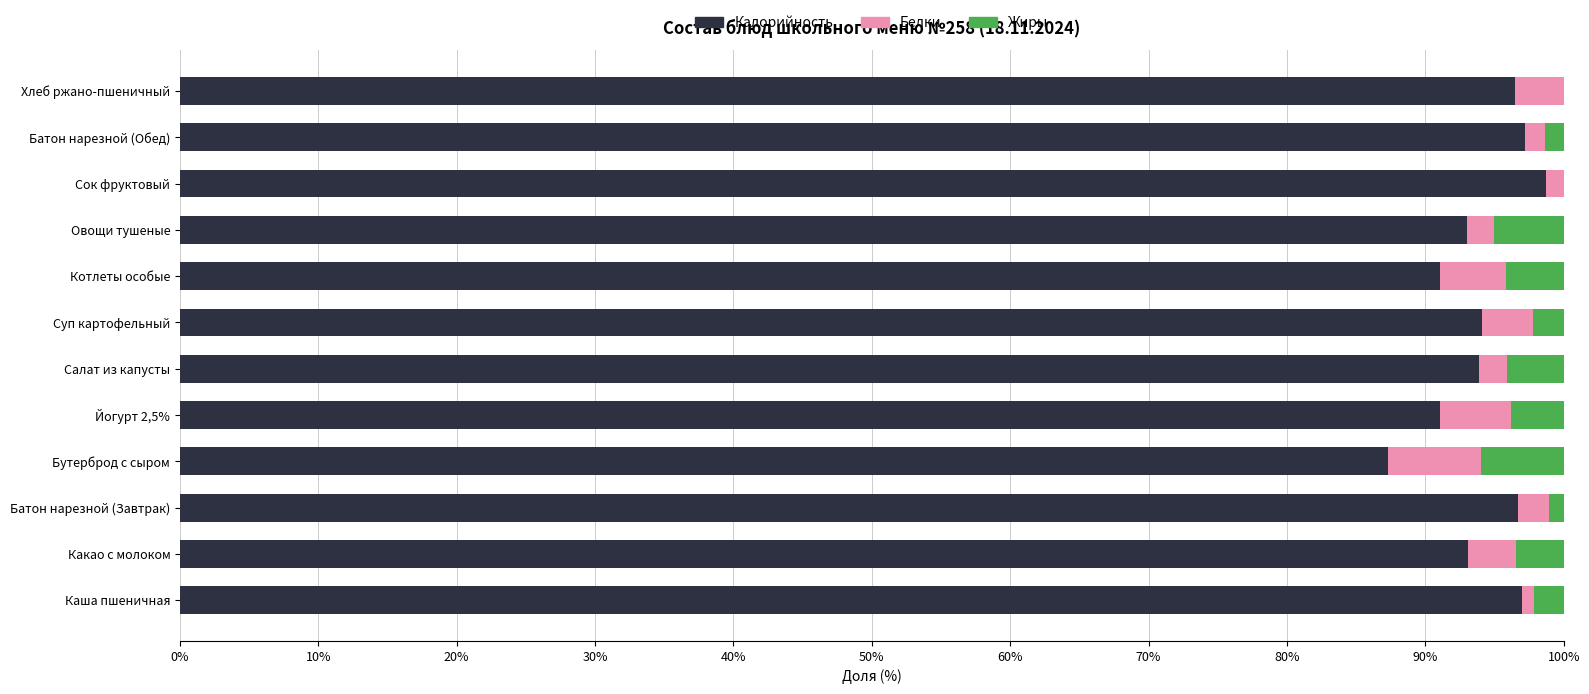

Is it true that Калорийность equals 94.1 at Суп картофельный?

True